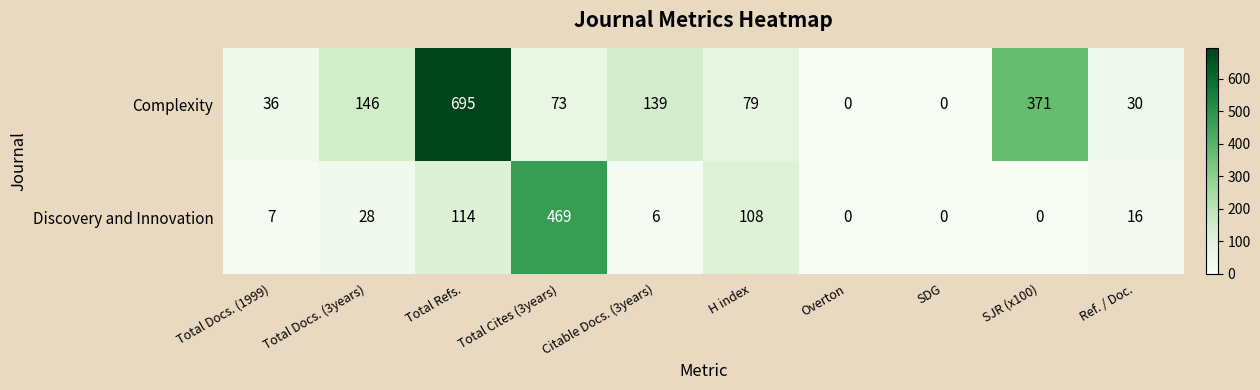

List the series in order of their overall mean, lowest first.

Discovery and Innovation, Complexity